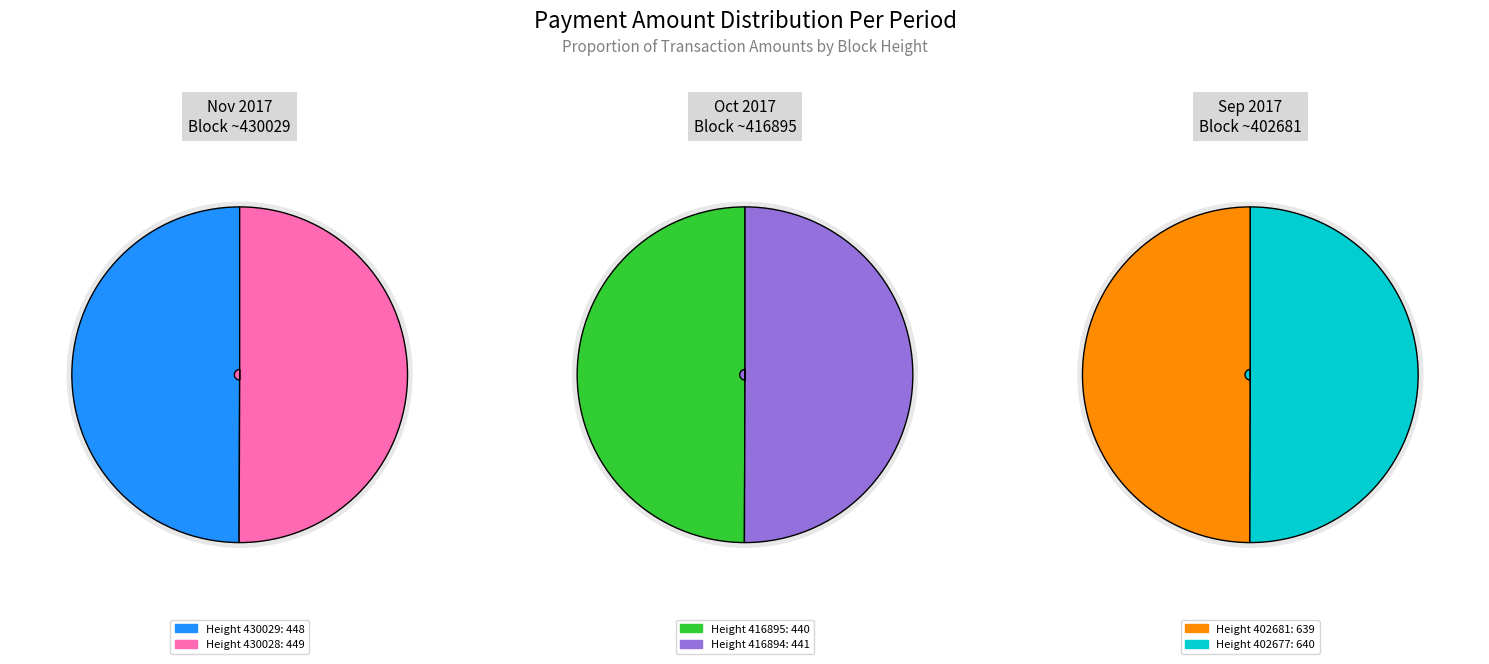

What is the ratio of the value at Height 402681 to the value at Height 430028?

1.4